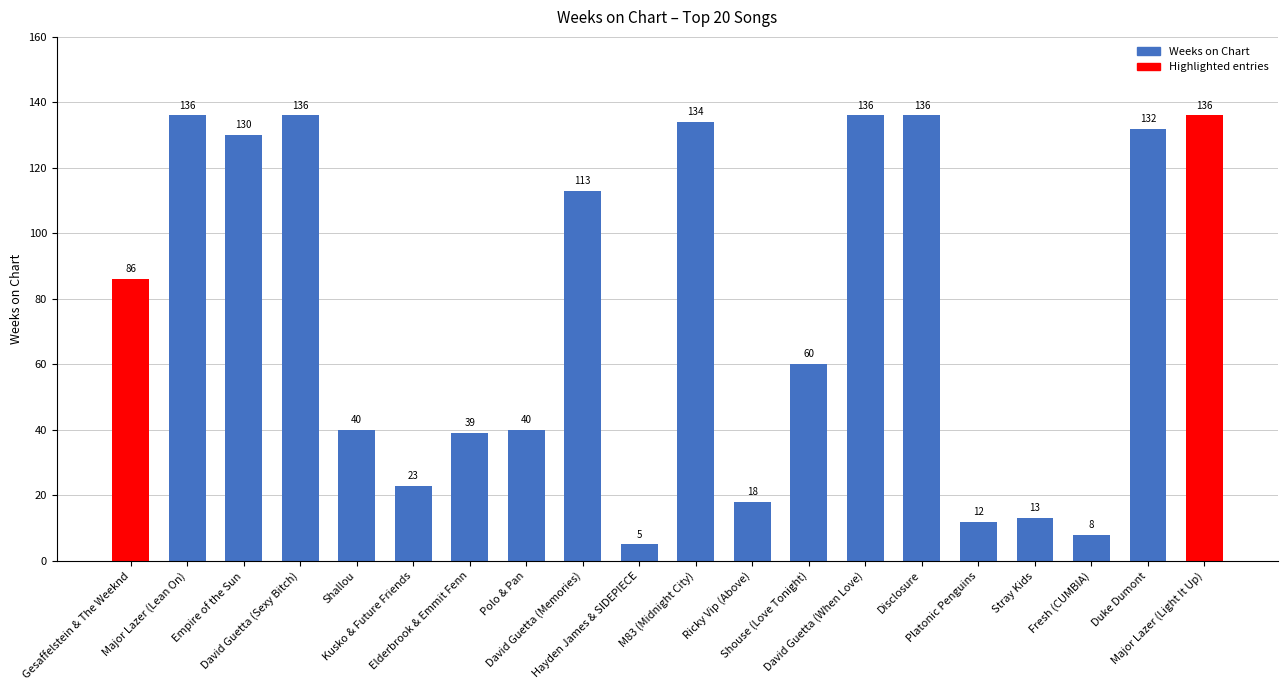

Which label corresponds to the smallest value in the chart?

Hayden James & SIDEPIECE